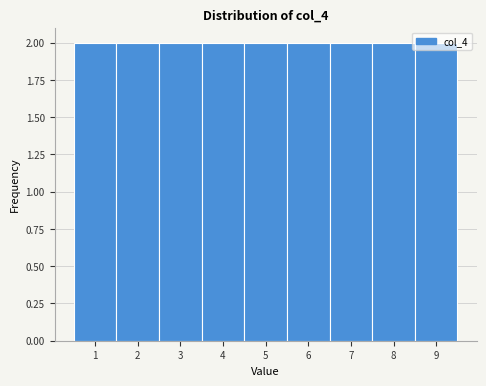

Reading left to right, transcribe this chart: for each bar, give the range it covers on the x-axis and its height. The values are not printed on the chart, so give them approximately, as read against the axis.

0.5 to 1.5: 2
1.5 to 2.5: 2
2.5 to 3.5: 2
3.5 to 4.5: 2
4.5 to 5.5: 2
5.5 to 6.5: 2
6.5 to 7.5: 2
7.5 to 8.5: 2
8.5 to 9.5: 2